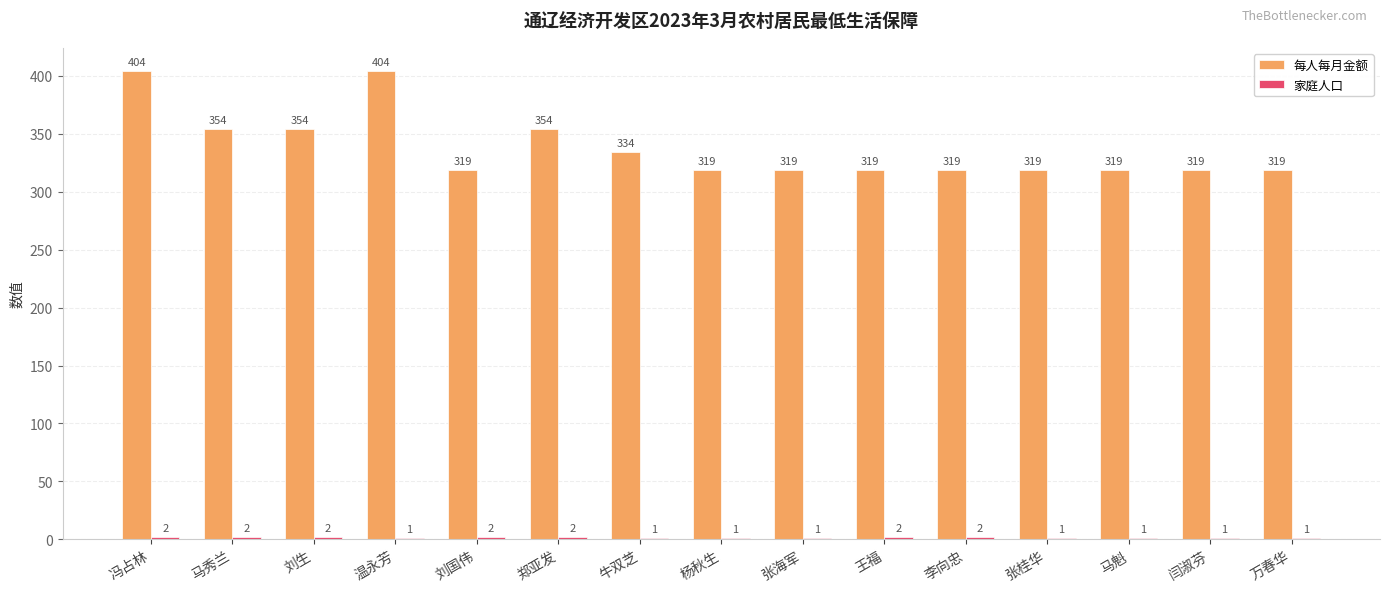

Read the 每人每月金额 value at 刘生.

354